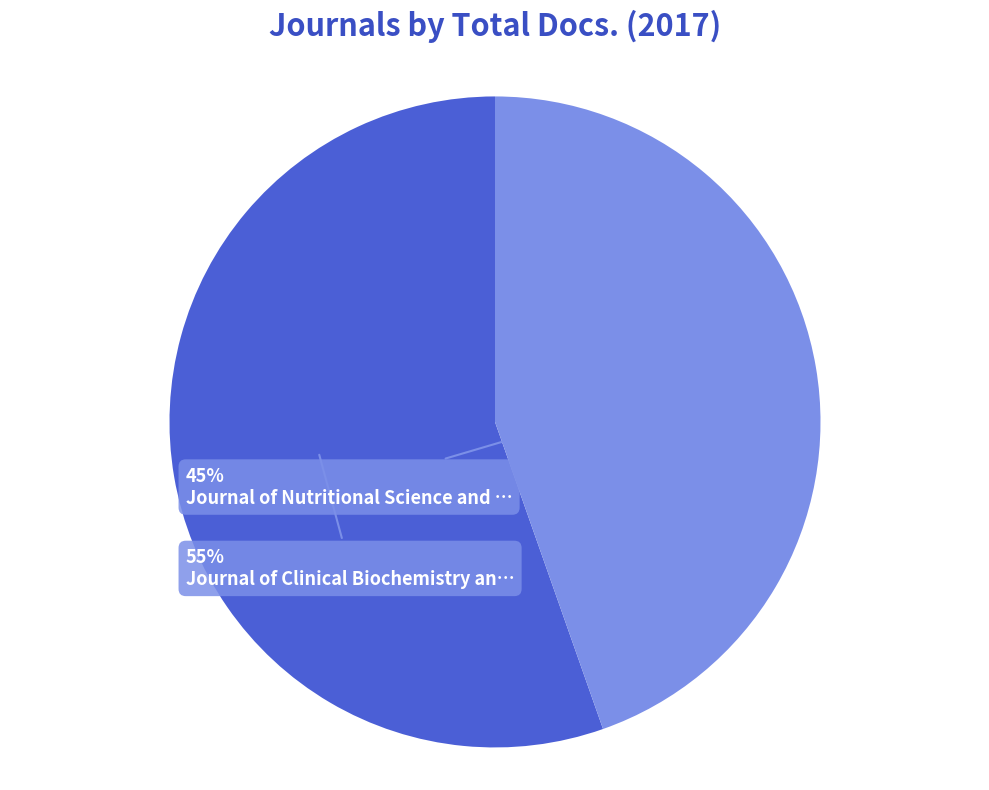

Combined, do Journal of Nutritional Science and … and Journal of Clinical Biochemistry an… account for over 50%?

Yes